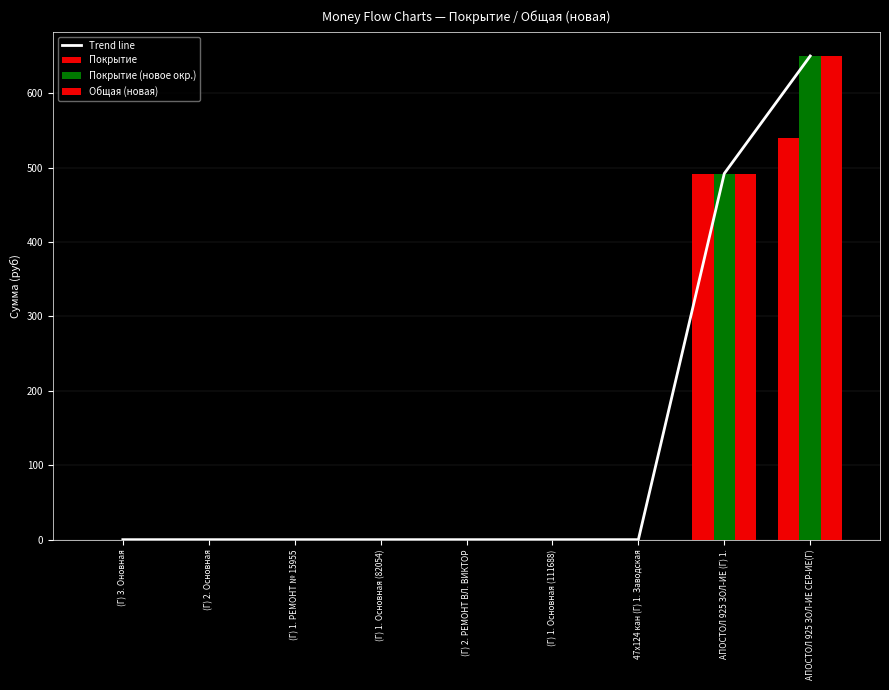

What position from the right is (Г) 2. РЕМОНТ ВЛ. ВИКТОР?

5